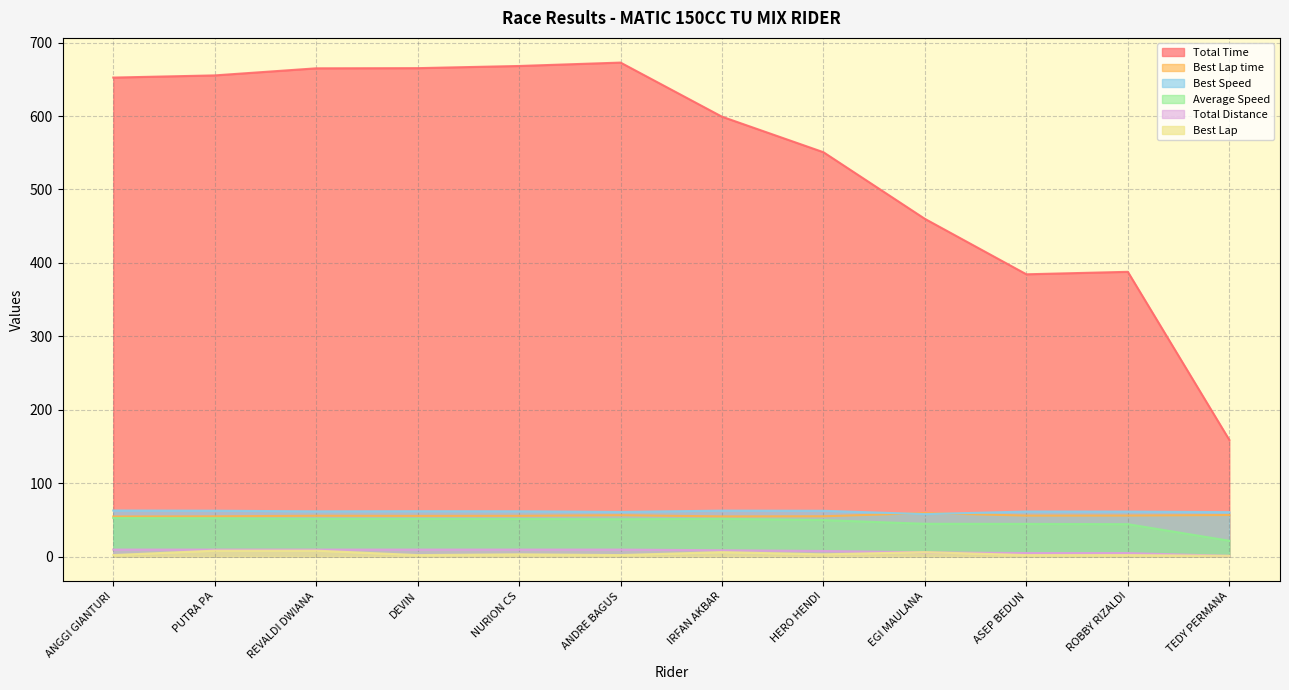

Which series has the widest spread of values?

Total Time